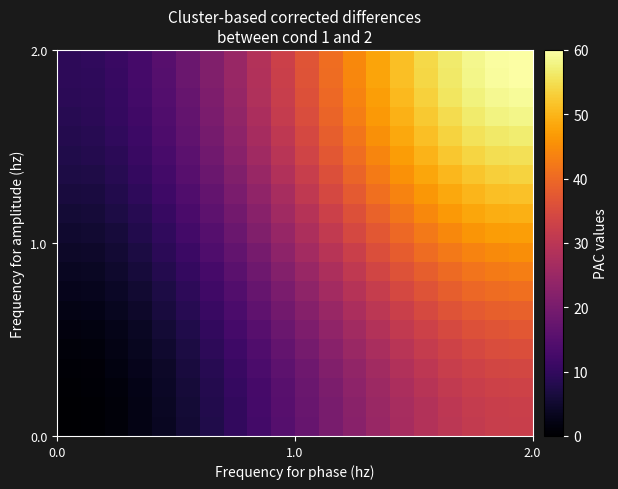

How many distinct data groups are displayed?

20